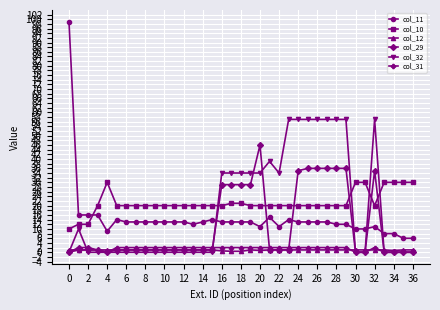

How many lines are shown in the chart?

6